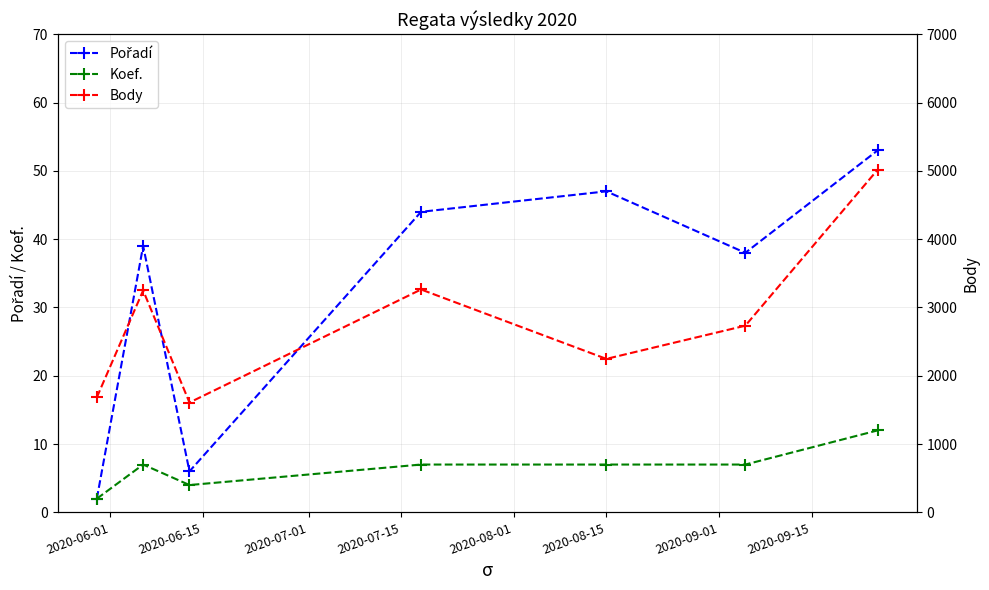

Which series has the largest total across all categories?

Body